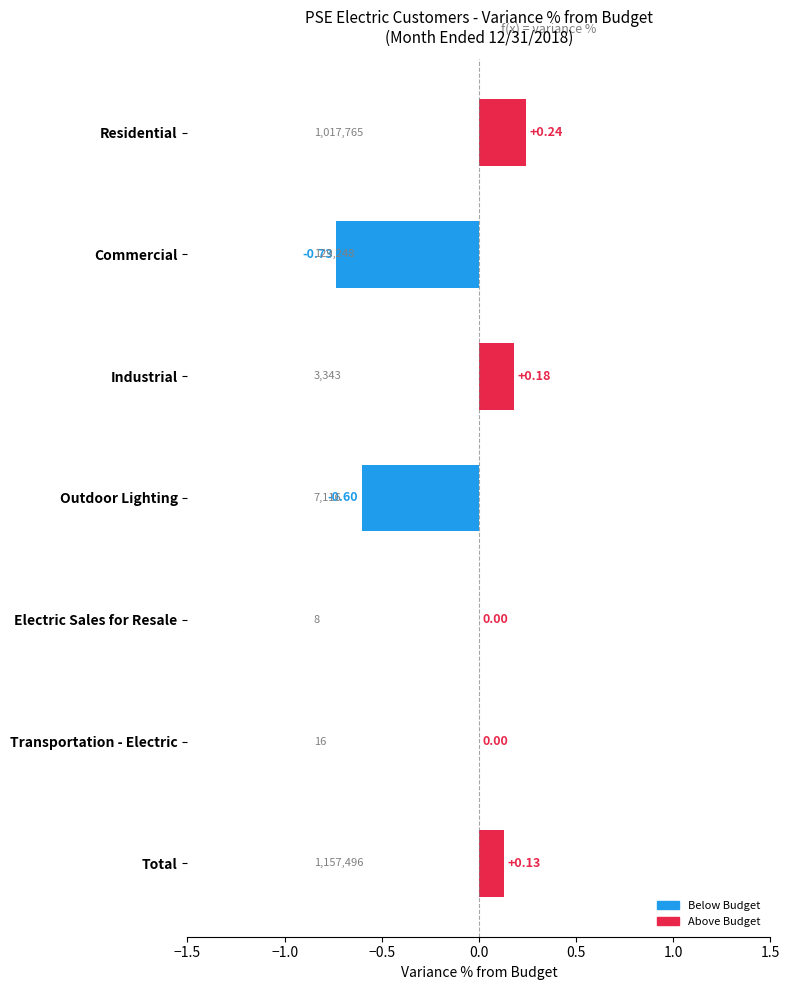

At which category does the chart reach its peak across all series?

Residential